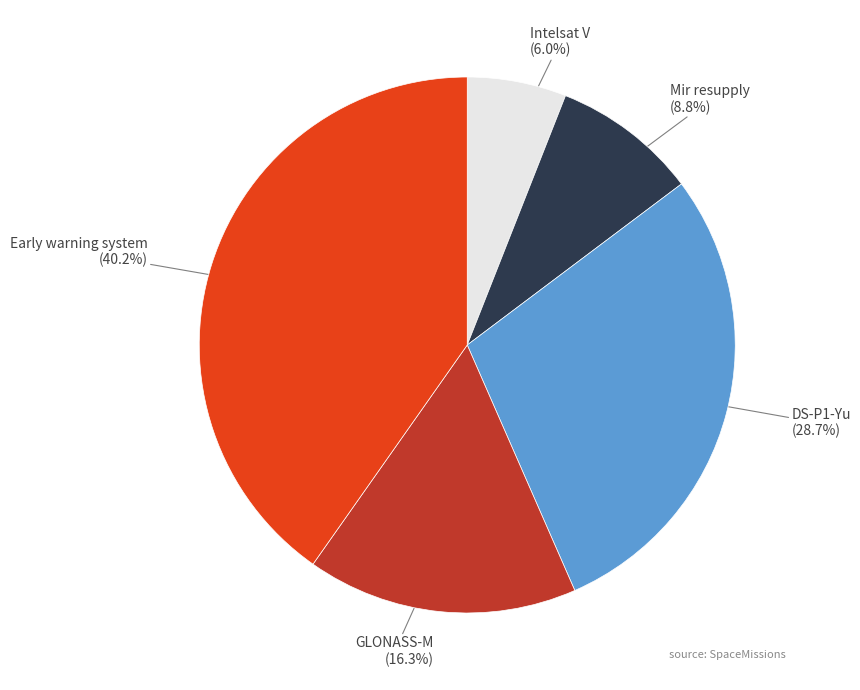

How many slices are in this pie chart?

5